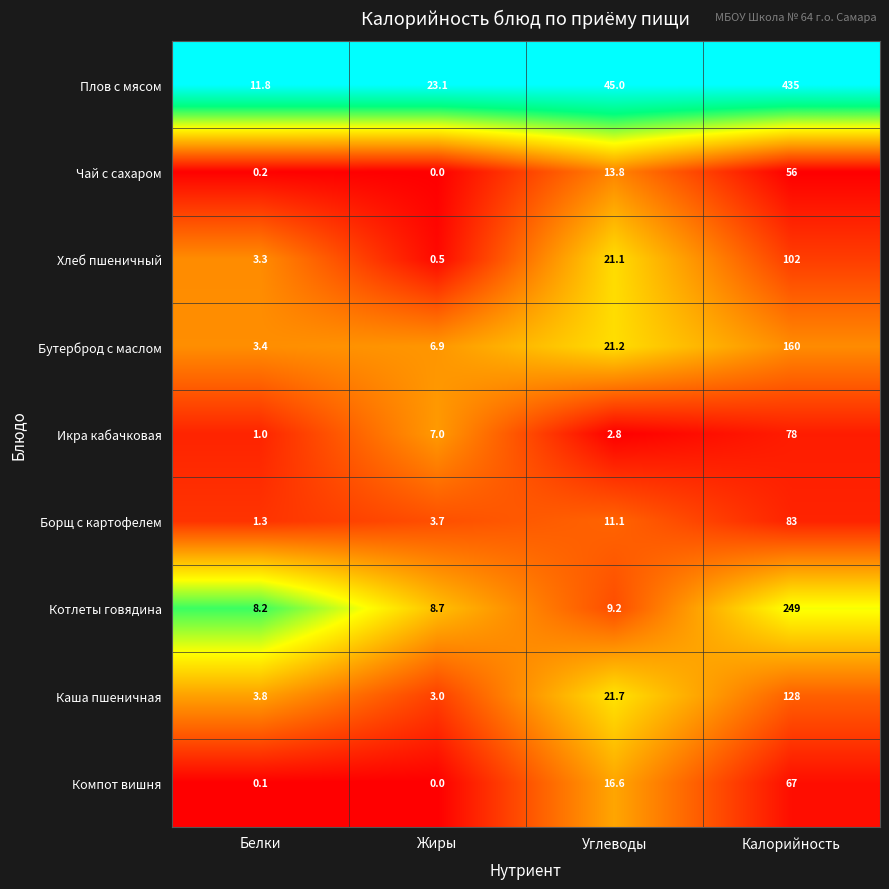

Which label corresponds to the largest value in the chart?

Калорийность